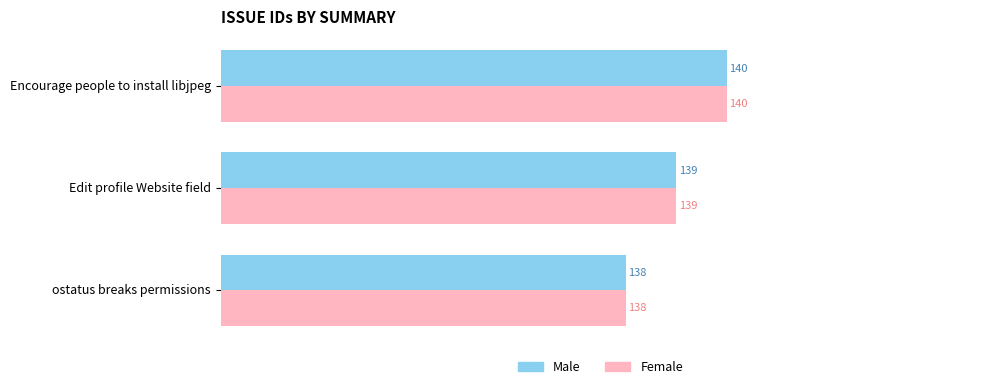

True or false: Male has a value of 140 at Encourage people to install libjpeg.

True